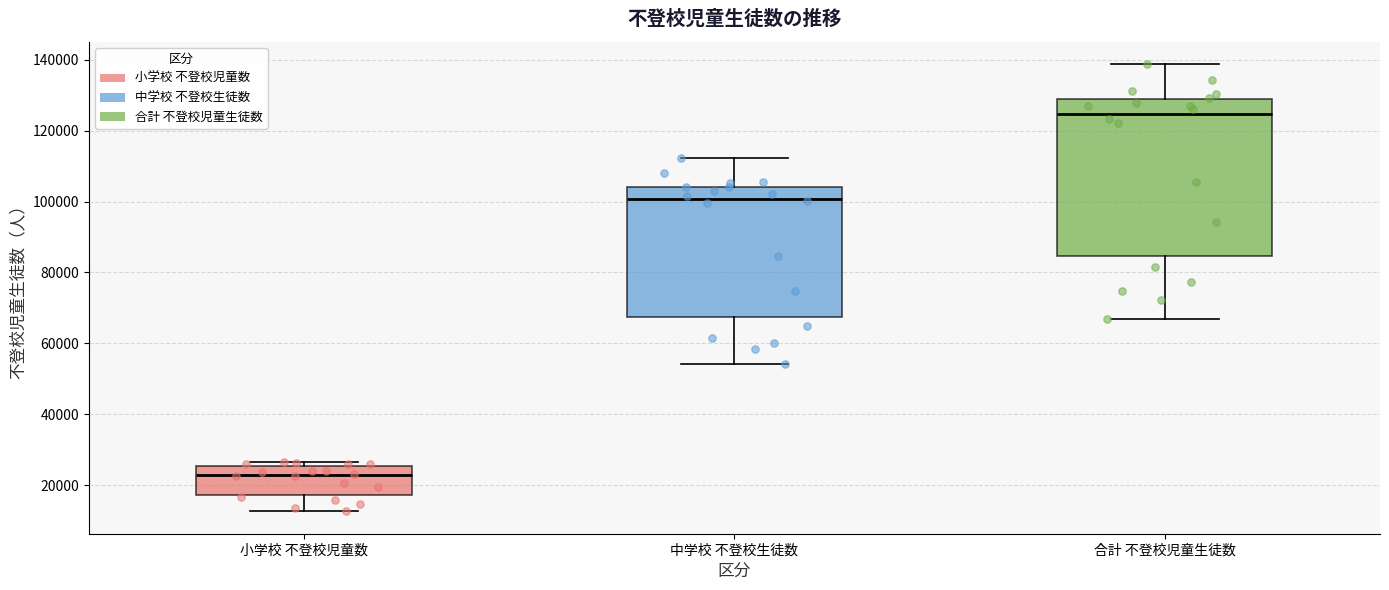

Where does the lower whisker of the box for 小学校 不登校児童数 end on the y-axis? The values are not printed on the chart, so give them approximately, as read against the axis.

12000